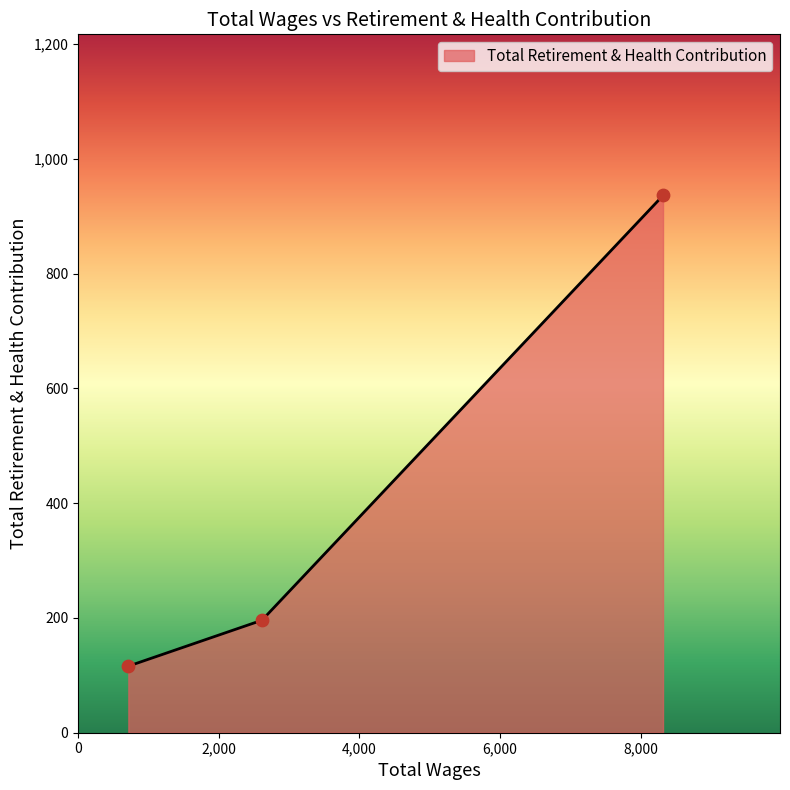

What is the sum of all values?

1248